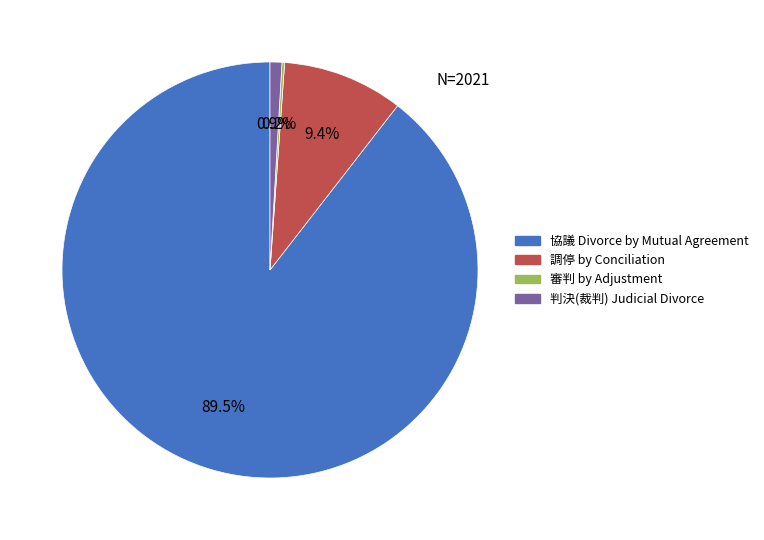

Is the sum of 協議 Divorce by Mutual Agreement and 判決(裁判) Judicial Divorce greater than half?

Yes